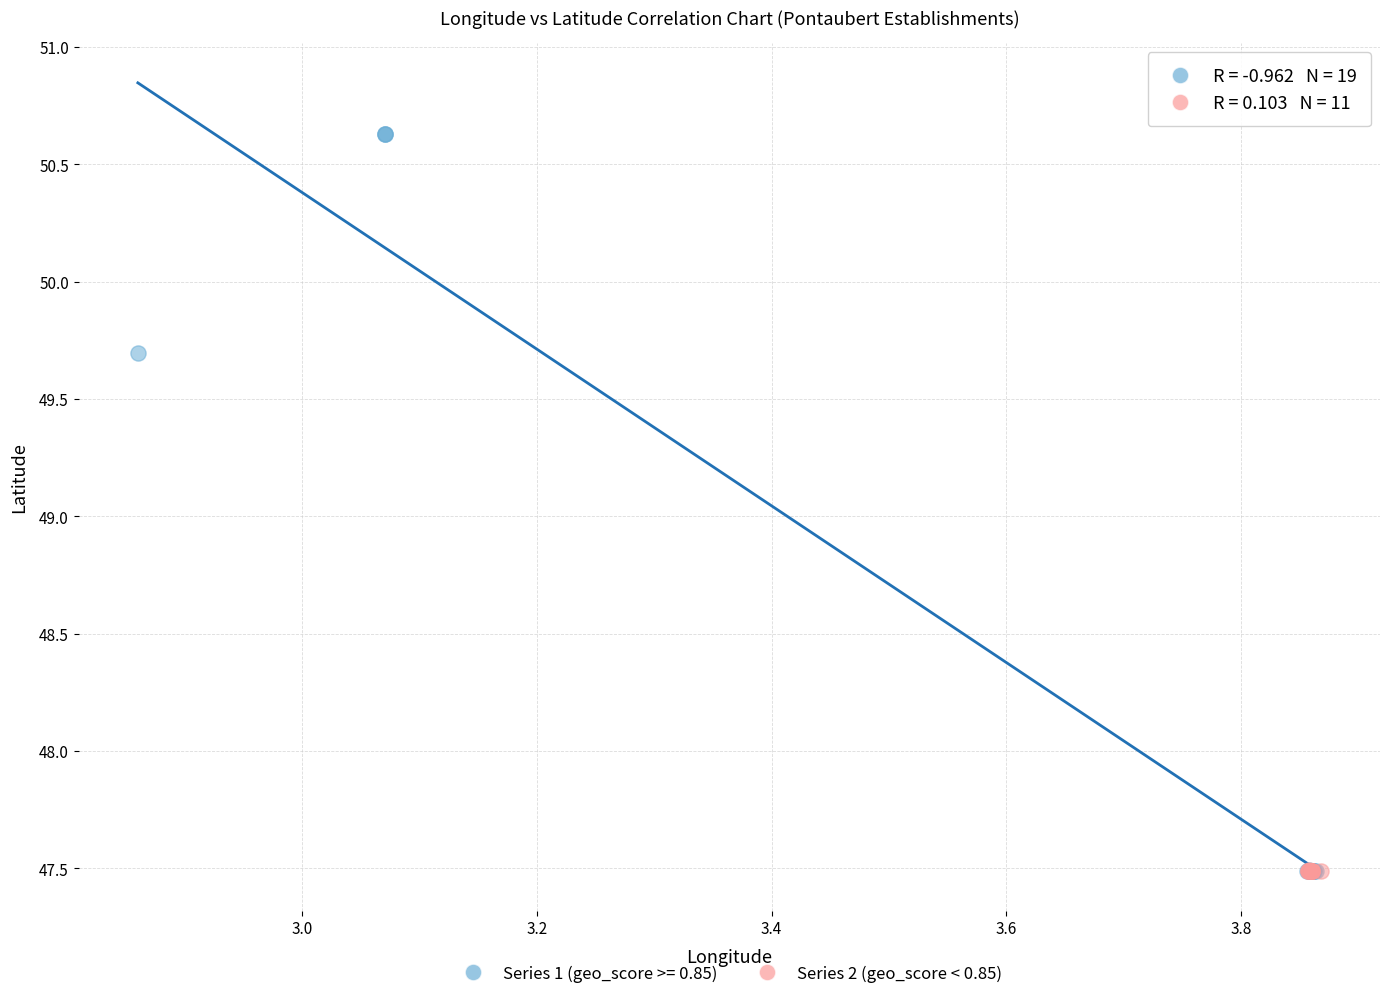

Which series contains the highest Y value?

Series 1 (geo_score >= 0.85)